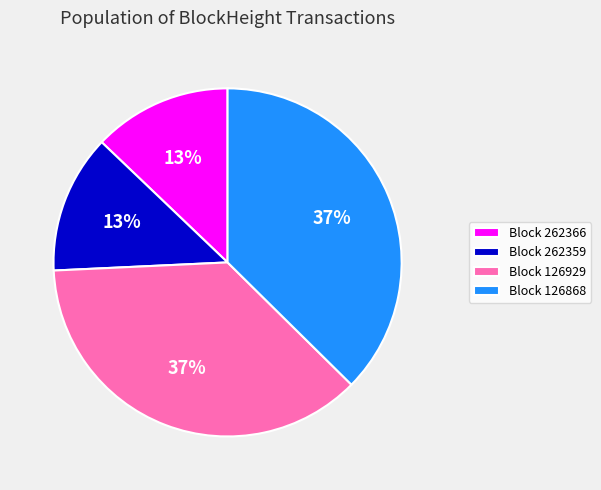

What percentage is the Block 126929 slice, to the nearest percent?

37%